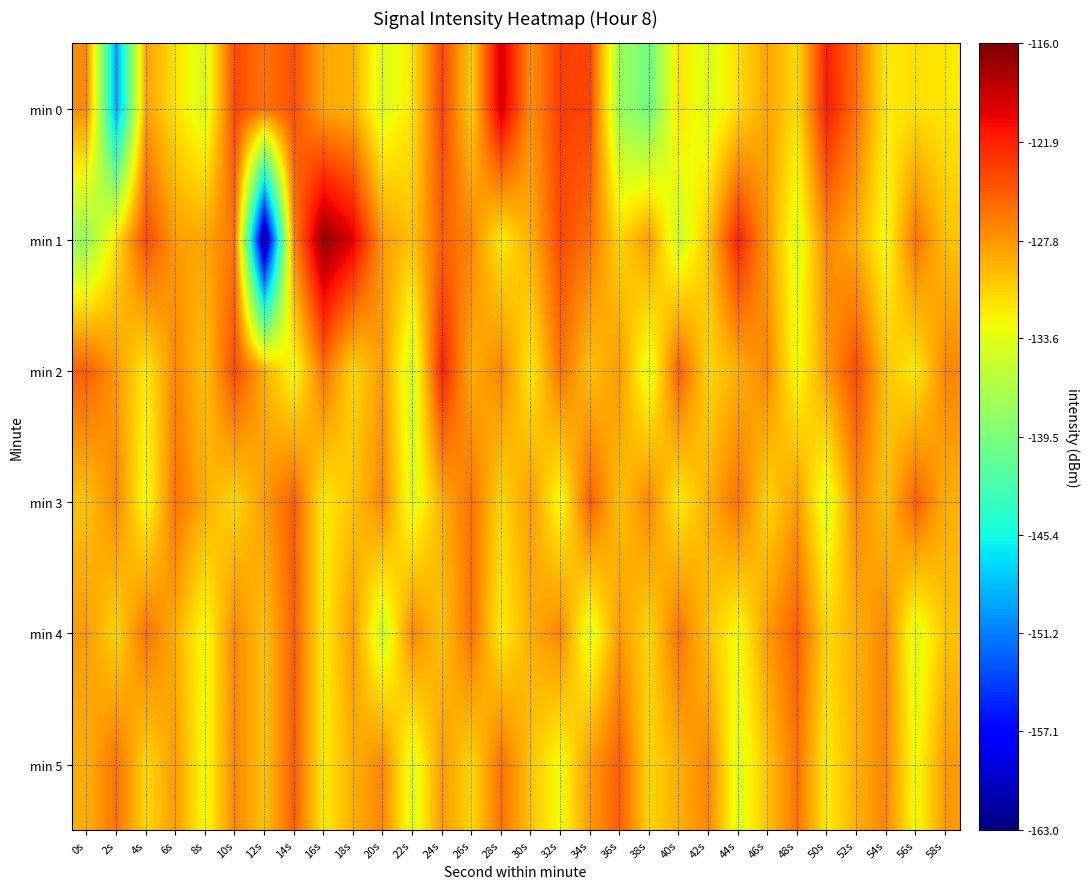

Between 2s and 24s, which series saw the biggest shift?

min 0